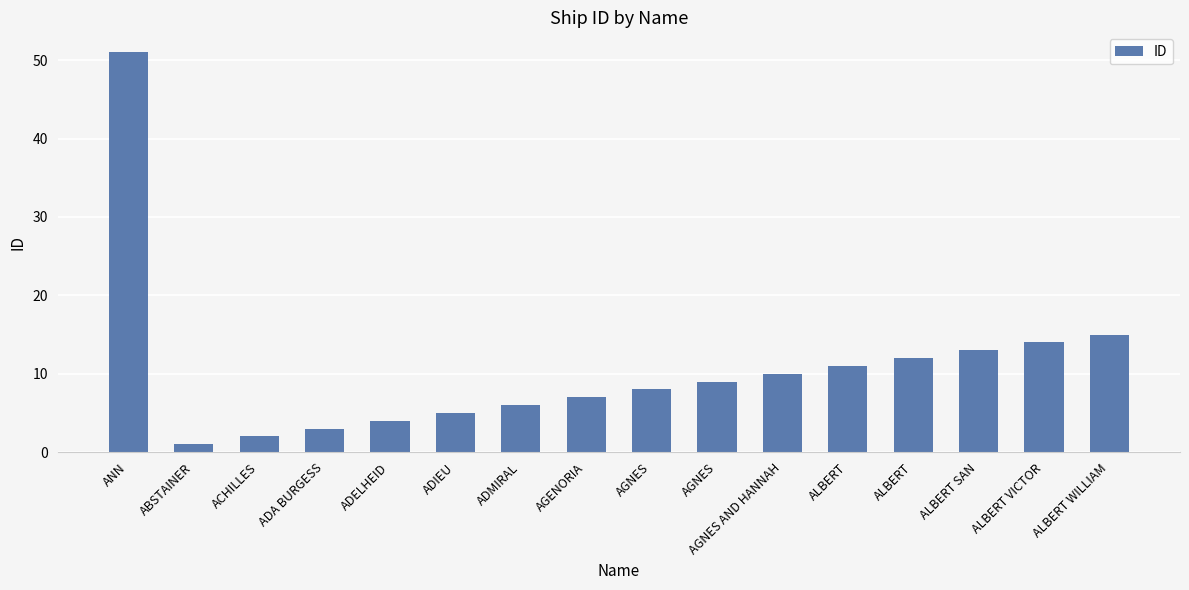

Reading left to right, list all the values displayed in this chart.

51	1	2	3	4	5	6	7	8	9	10	11	12	13	14	15